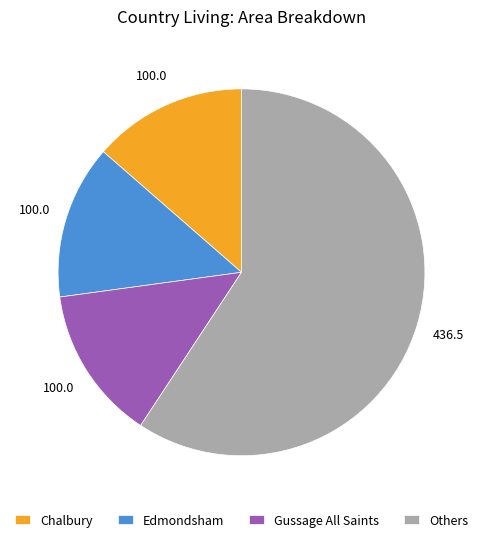

Which slice is the largest?

Others